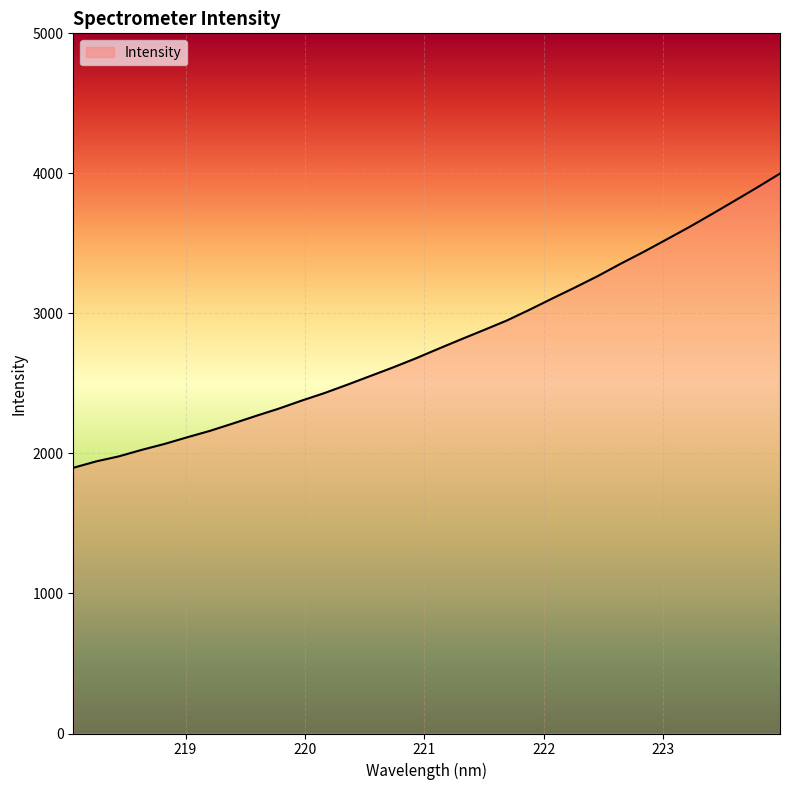

What is the greatest value displayed?

3998.7